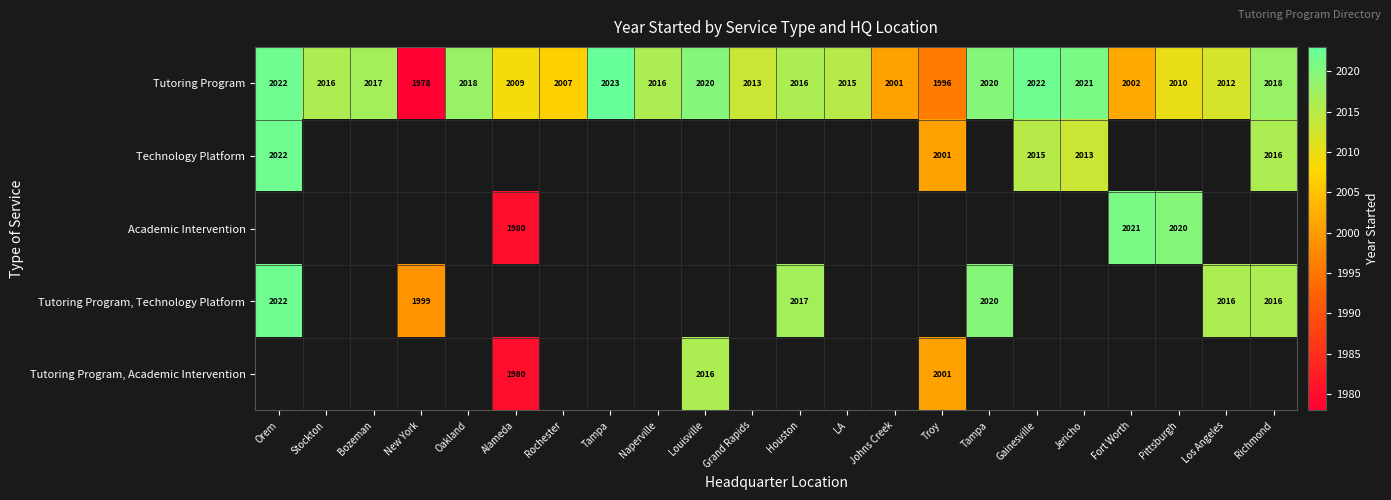

At how many categories does at least one series exceed 2020?

5